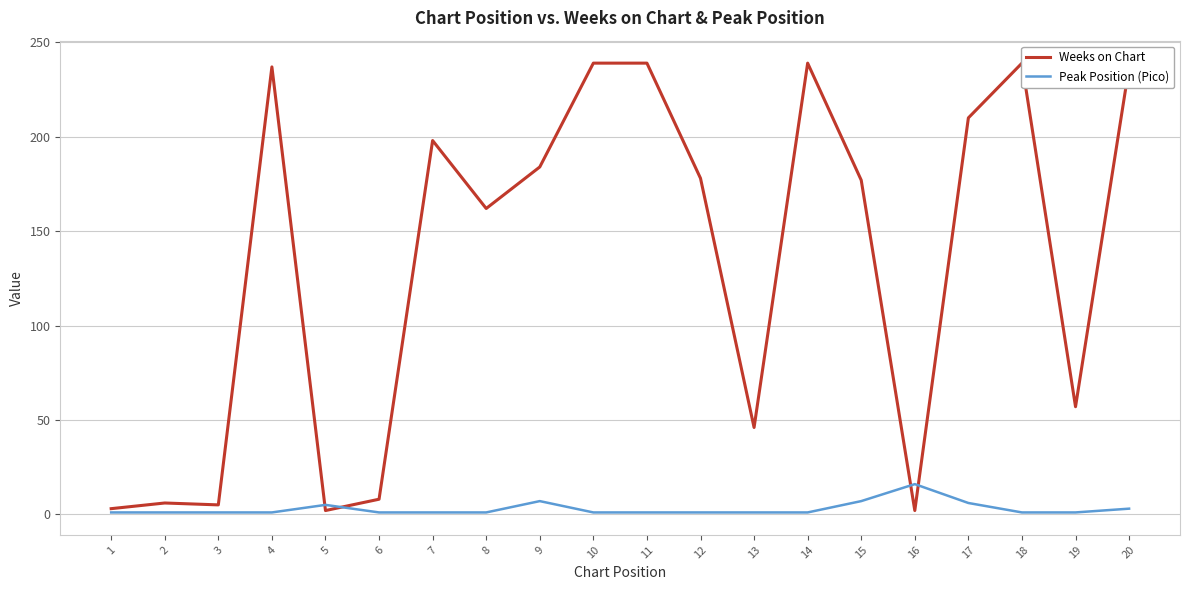

What value does the Peak Position (Pico) series have at 15?

7